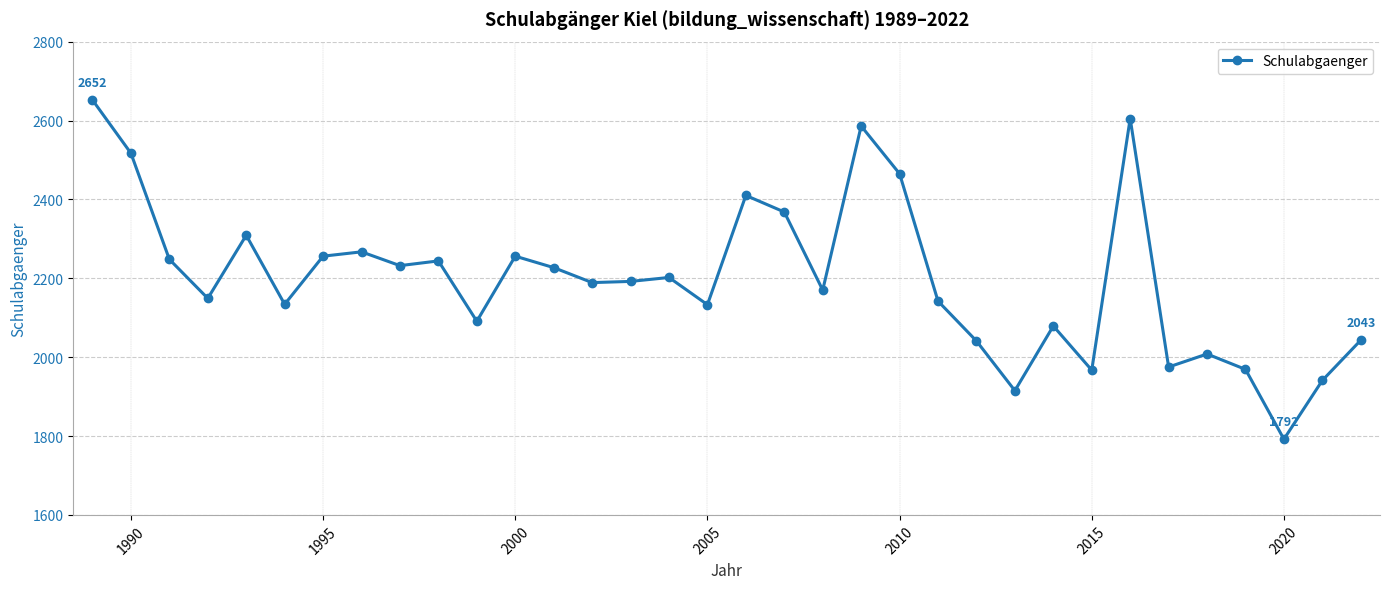

True or false: there are more than 1 points higher than both neighbors.

True